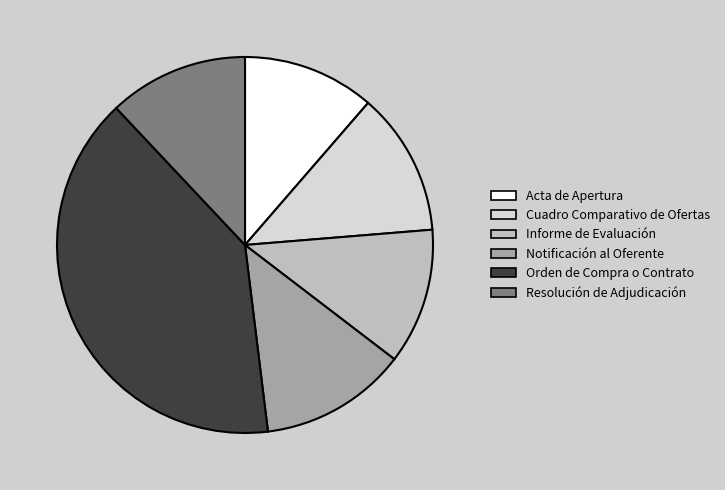

How many segments does this pie chart have?

6